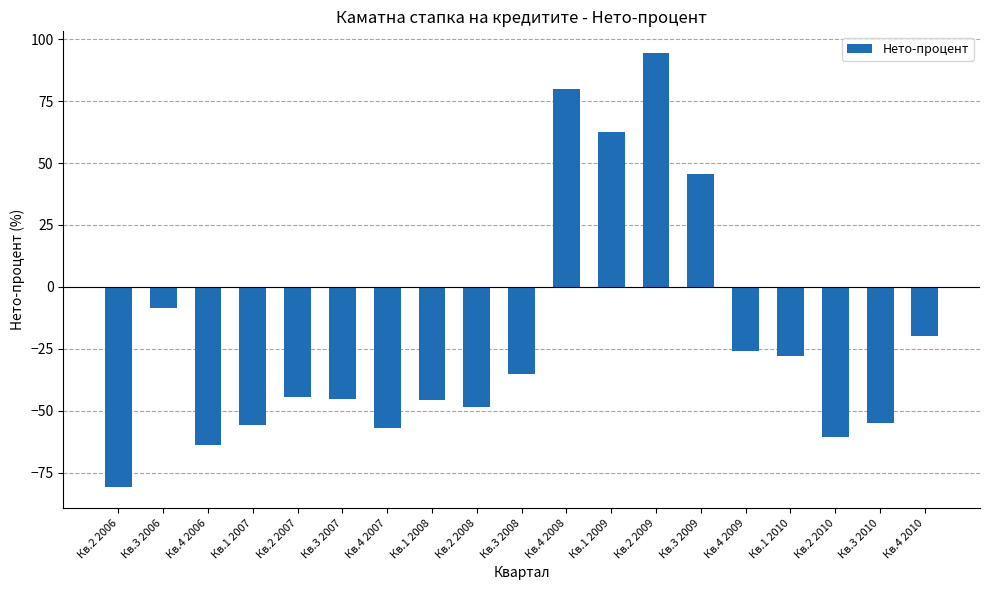

The value at Кв.1 2007 is -55.8. True or false?

True